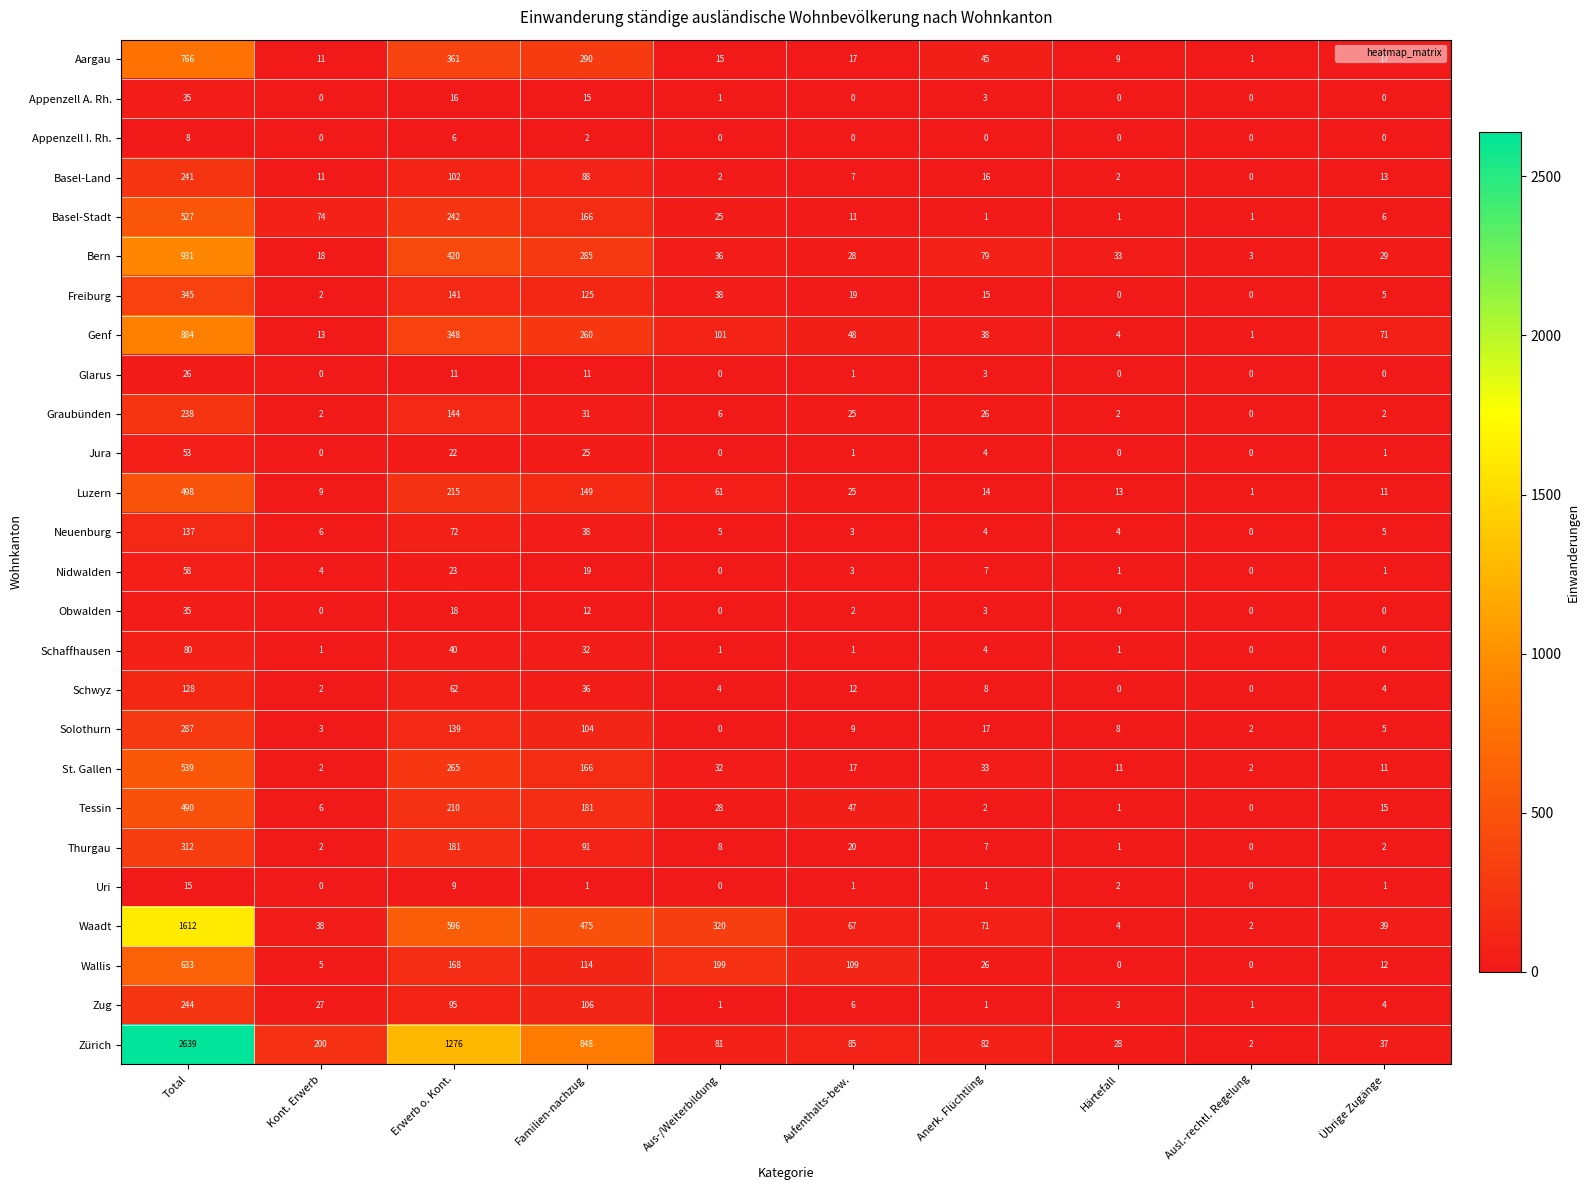

At which category is the sum across all series the highest?

Total